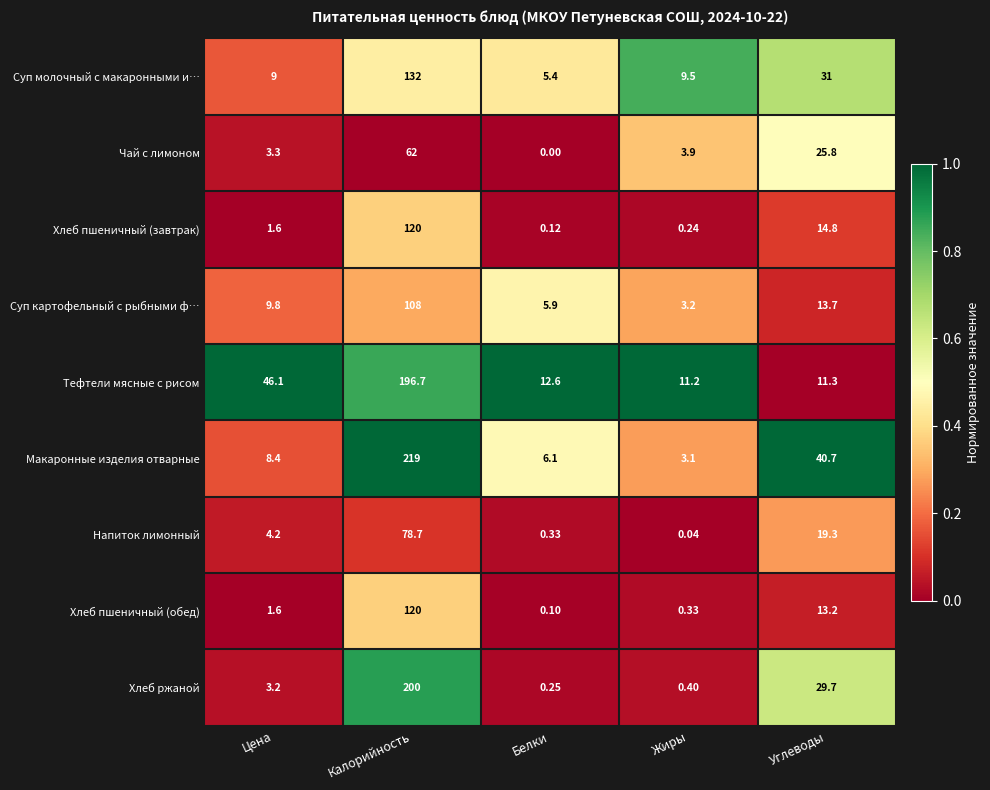

At which label does Макаронные изделия отварные reach its minimum?

Жиры